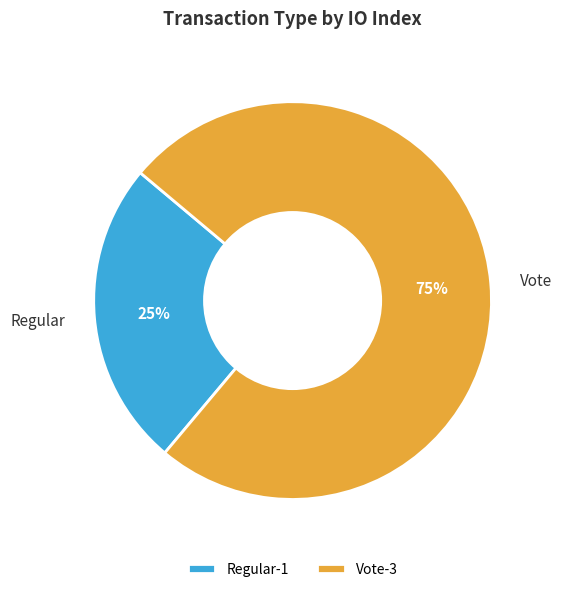

What is the ratio of the value at Regular to the value at Vote?

0.3